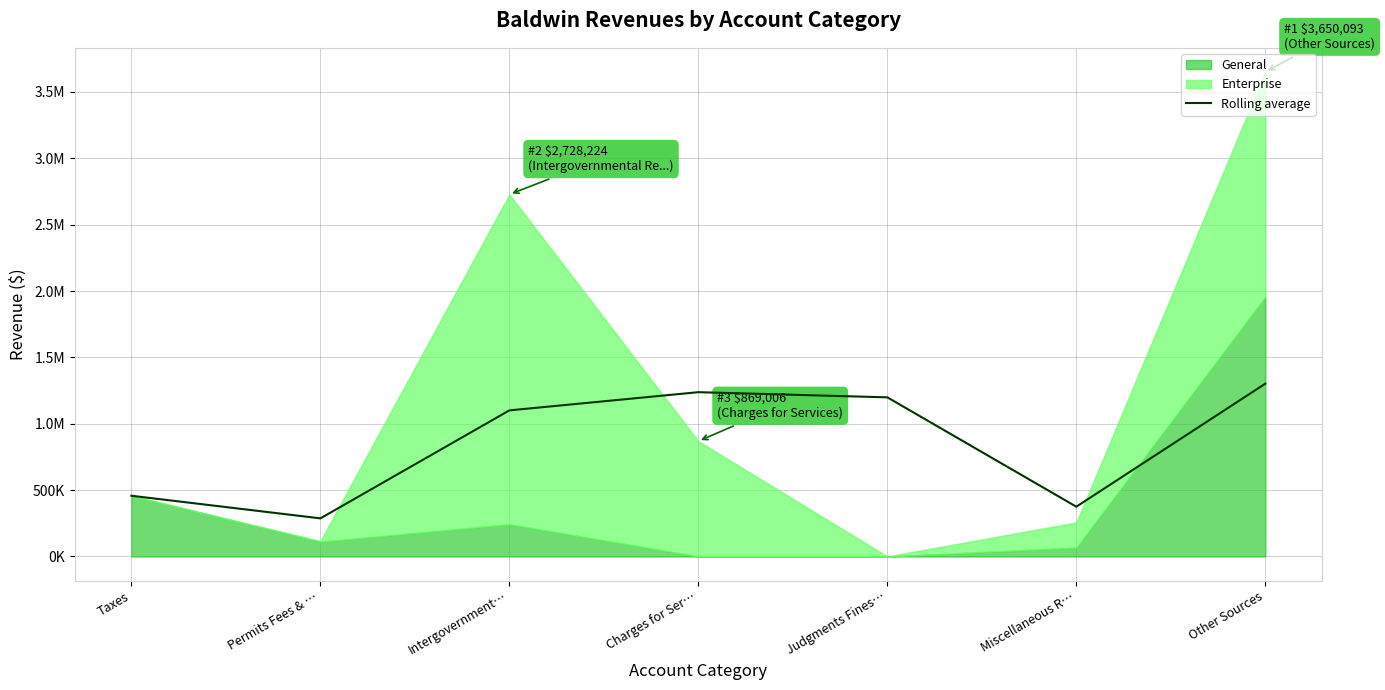

Is it true that the value at Intergovernment… is 736155.6?

False